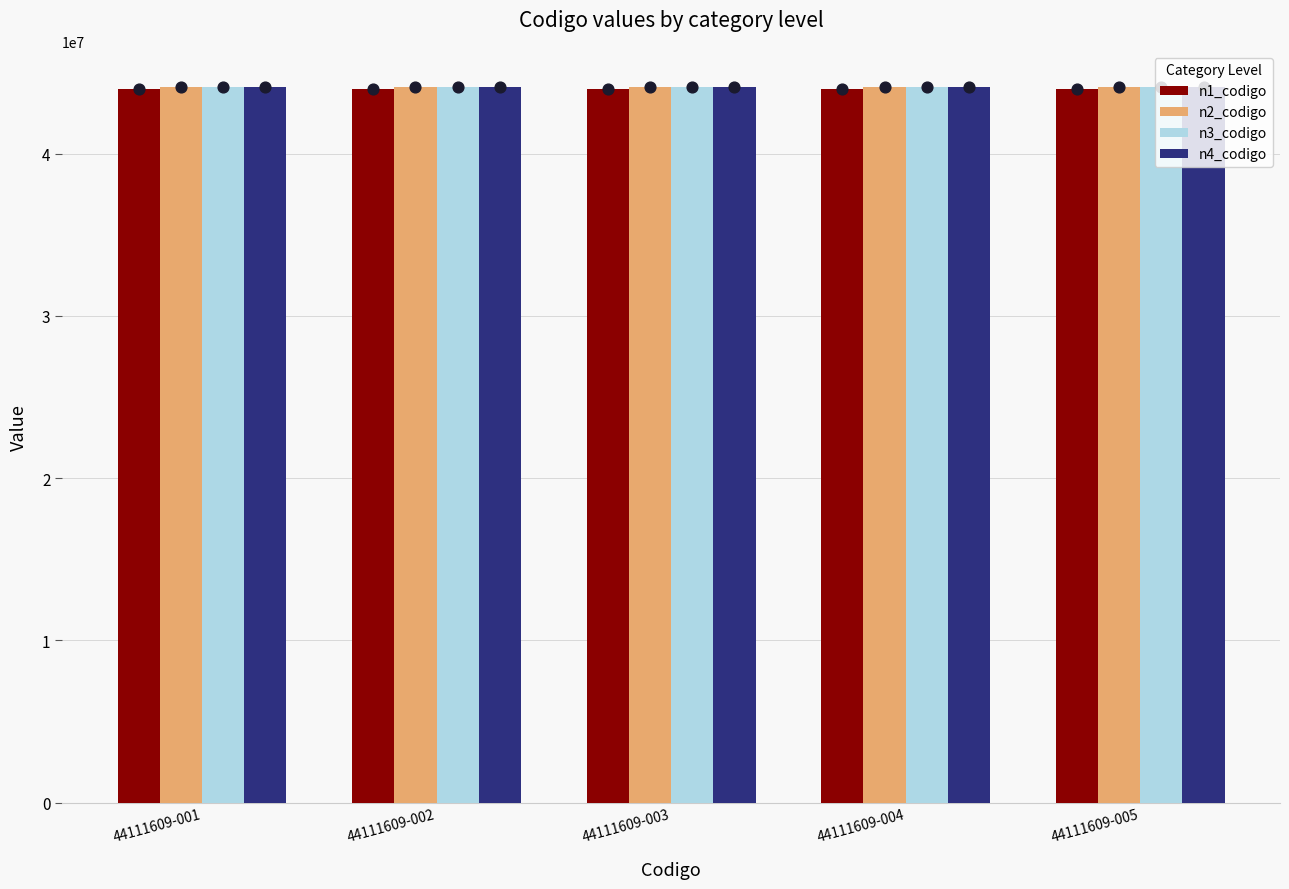

Which series has the largest total across all categories?

n4_codigo